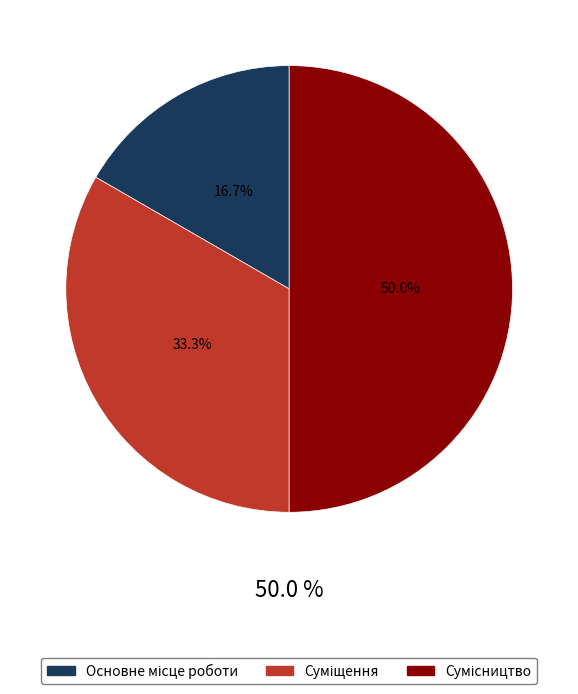

The Суміщення slice represents 33% of the pie. True or false?

True